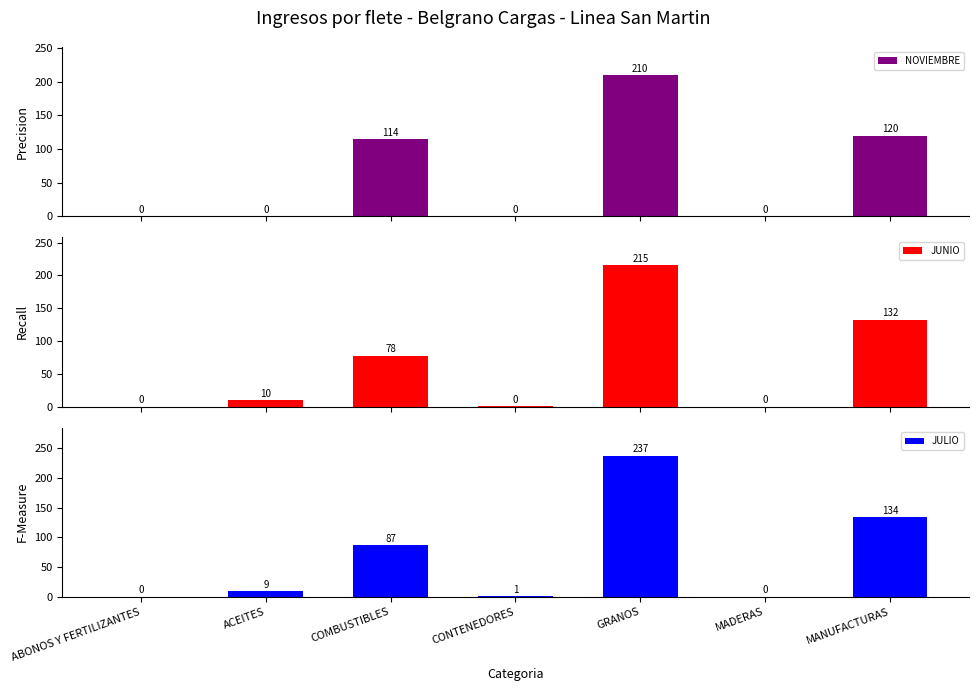

What is the sum of all JULIO values?

469.0